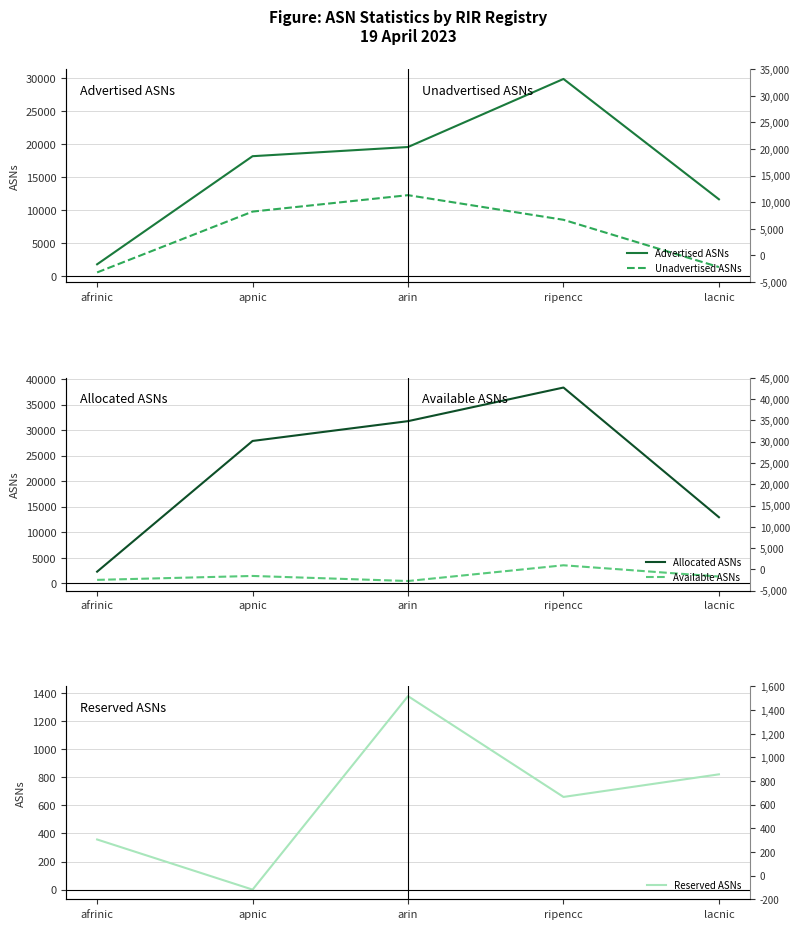

Which category has the lowest value in the Allocated ASNs series?

afrinic